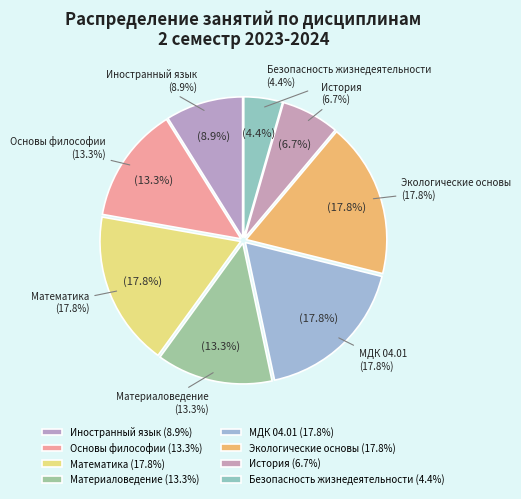

What is the smallest slice in the pie chart?

Безопасность жизнедеятельности